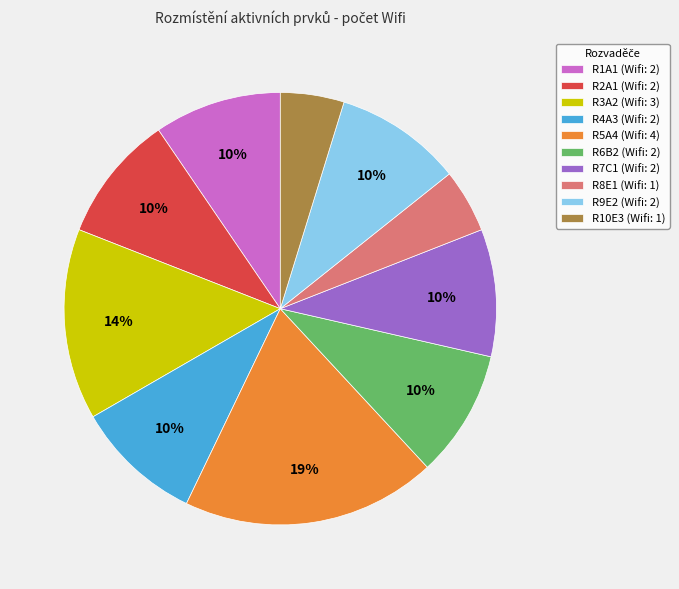

The R3A2 slice represents 14% of the pie. True or false?

True